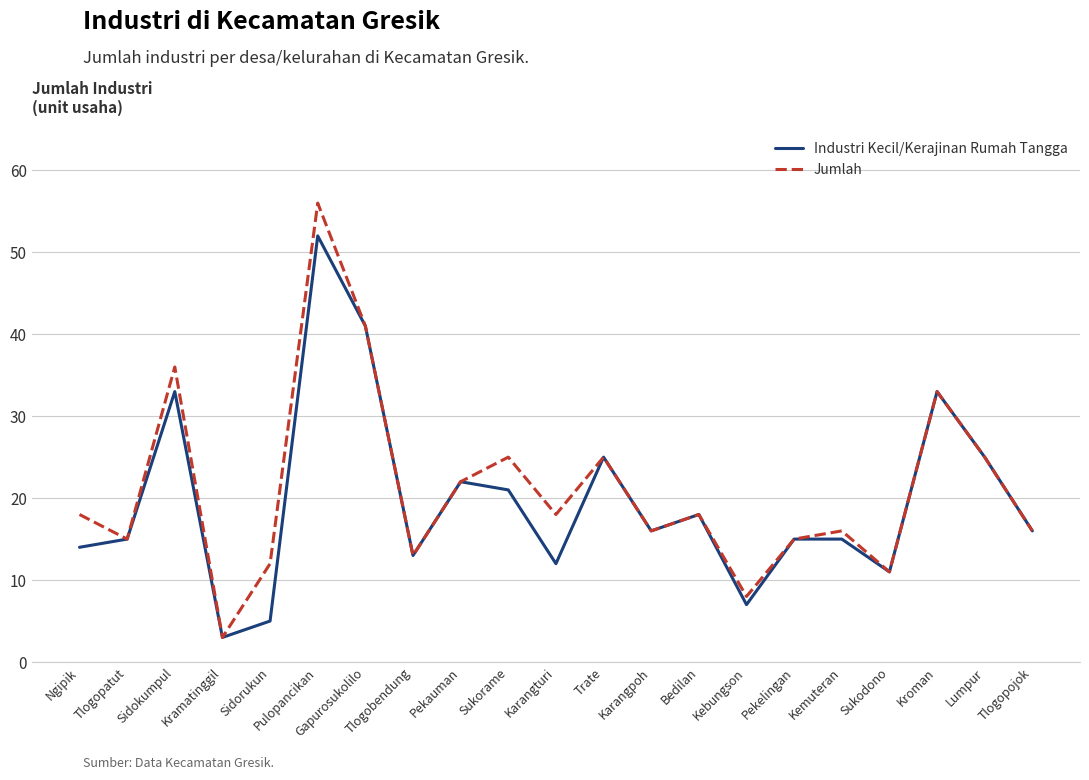

What is the approximate value of Jumlah at Lumpur?

25